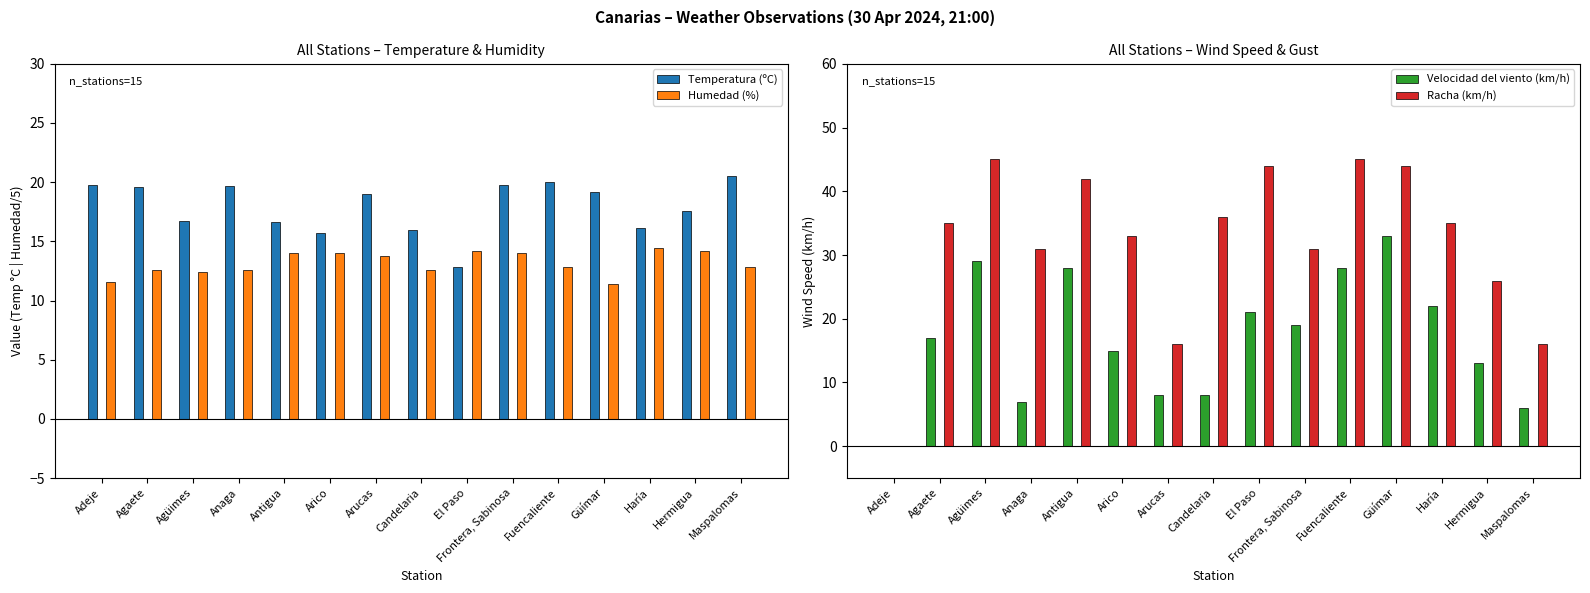

Reading right to left, list all the values displayed in this chart.

Temperatura (ºC): Maspalomas=20.5	Hermigua=17.6	Haría=16.1	Güímar=19.2	Fuencaliente=20.0	Frontera, Sabinosa=19.8	El Paso=12.8	Candelaria=16.0	Arucas=19.0	Arico=15.7	Antigua=16.6	Anaga=19.7	Agüimes=16.7	Agaete=19.6	Adeje=19.8
Humedad (%): Maspalomas=12.8	Hermigua=14.2	Haría=14.4	Güímar=11.4	Fuencaliente=12.8	Frontera, Sabinosa=14.0	El Paso=14.2	Candelaria=12.6	Arucas=13.8	Arico=14.0	Antigua=14.0	Anaga=12.6	Agüimes=12.4	Agaete=12.6	Adeje=11.6
Velocidad del viento (km/h): Maspalomas=6.0	Hermigua=13.0	Haría=22.0	Güímar=33.0	Fuencaliente=28.0	Frontera, Sabinosa=19.0	El Paso=21.0	Candelaria=8.0	Arucas=8.0	Arico=15.0	Antigua=28.0	Anaga=7.0	Agüimes=29.0	Agaete=17.0	Adeje=0.0
Racha (km/h): Maspalomas=16.0	Hermigua=26.0	Haría=35.0	Güímar=44.0	Fuencaliente=45.0	Frontera, Sabinosa=31.0	El Paso=44.0	Candelaria=36.0	Arucas=16.0	Arico=33.0	Antigua=42.0	Anaga=31.0	Agüimes=45.0	Agaete=35.0	Adeje=0.0